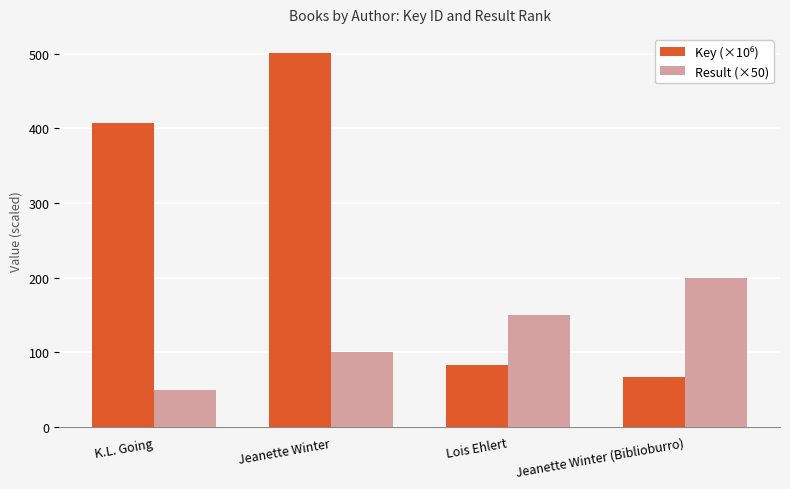

Count the number of data series in this chart.

2